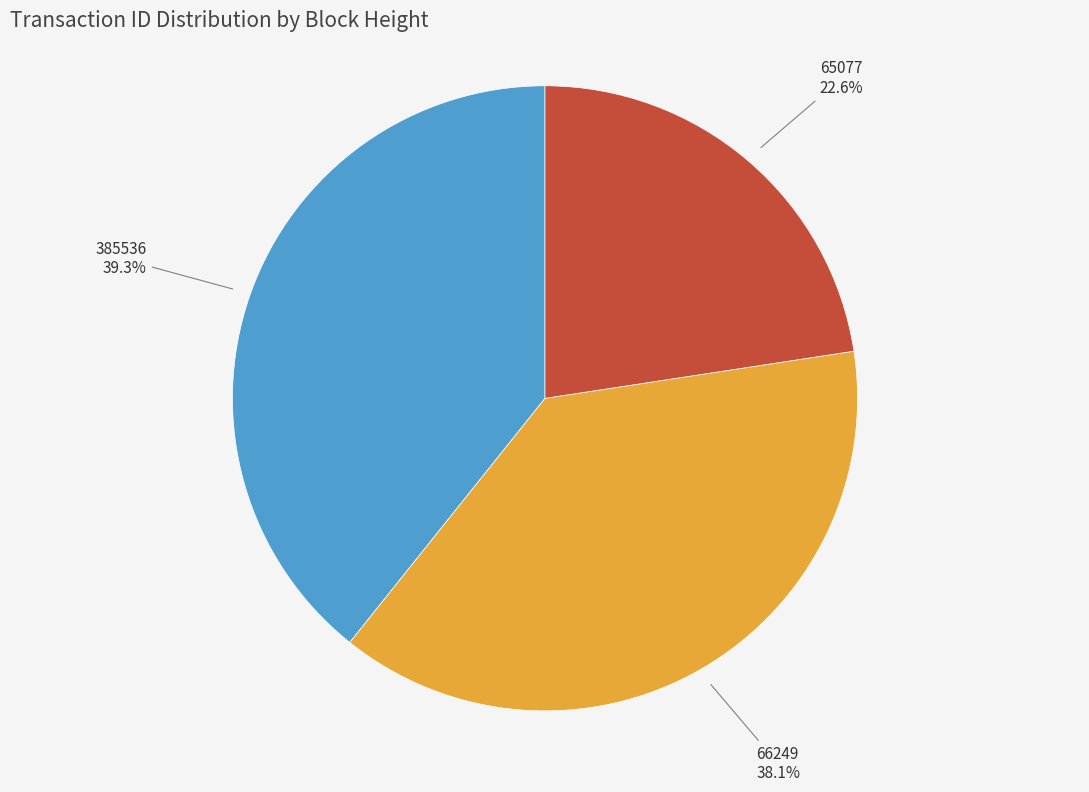

Does 385536 represent more than half of the total?

No